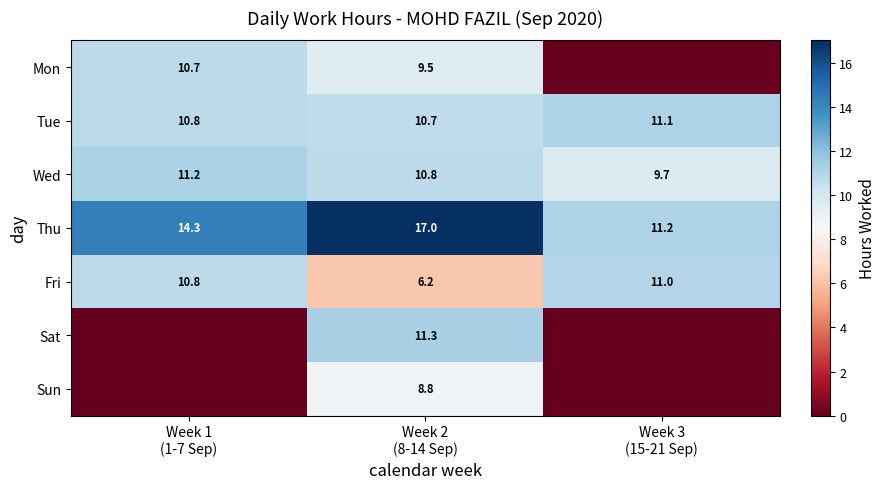

How many values in the Thu series exceed 14?

2